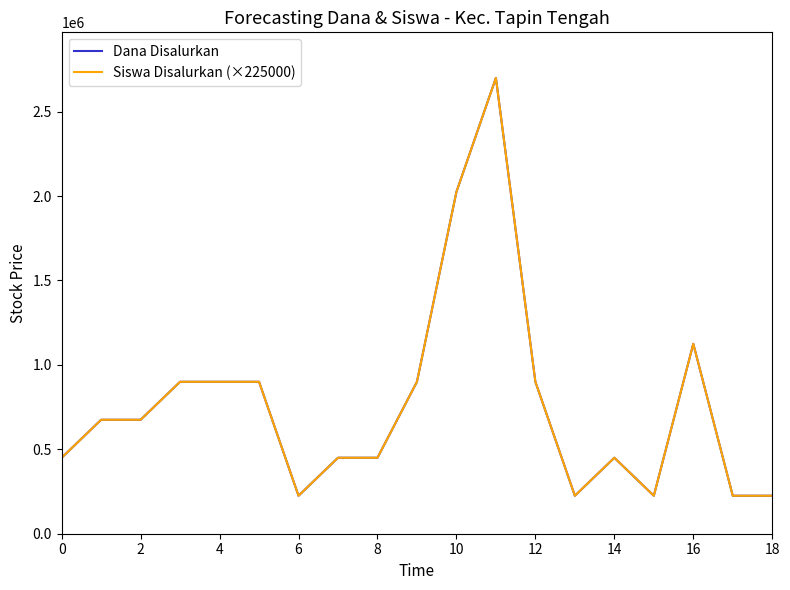

Does the chart display data point markers on the line(s)?

No